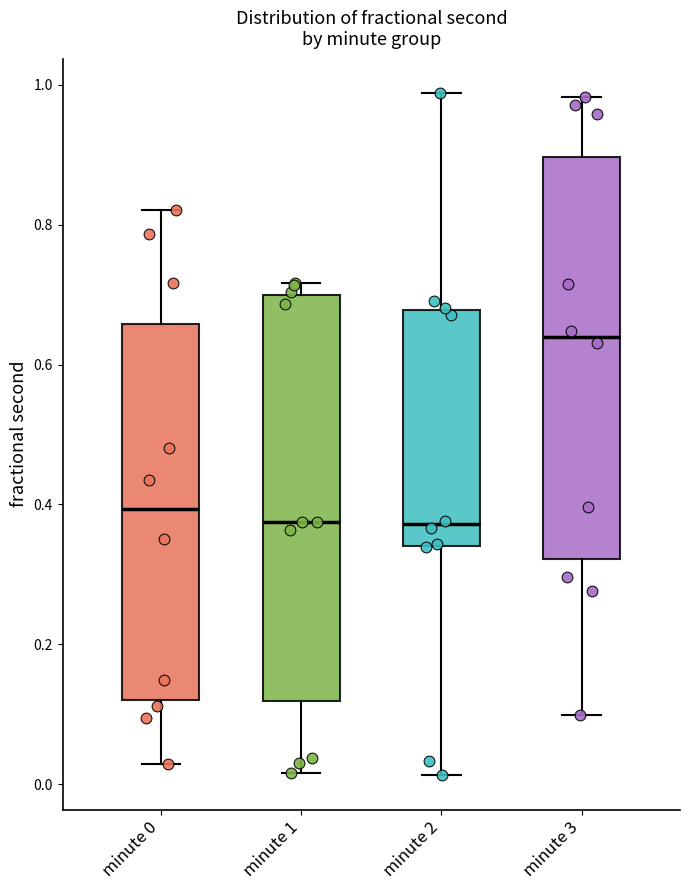

Which box has the highest median line?

minute 3